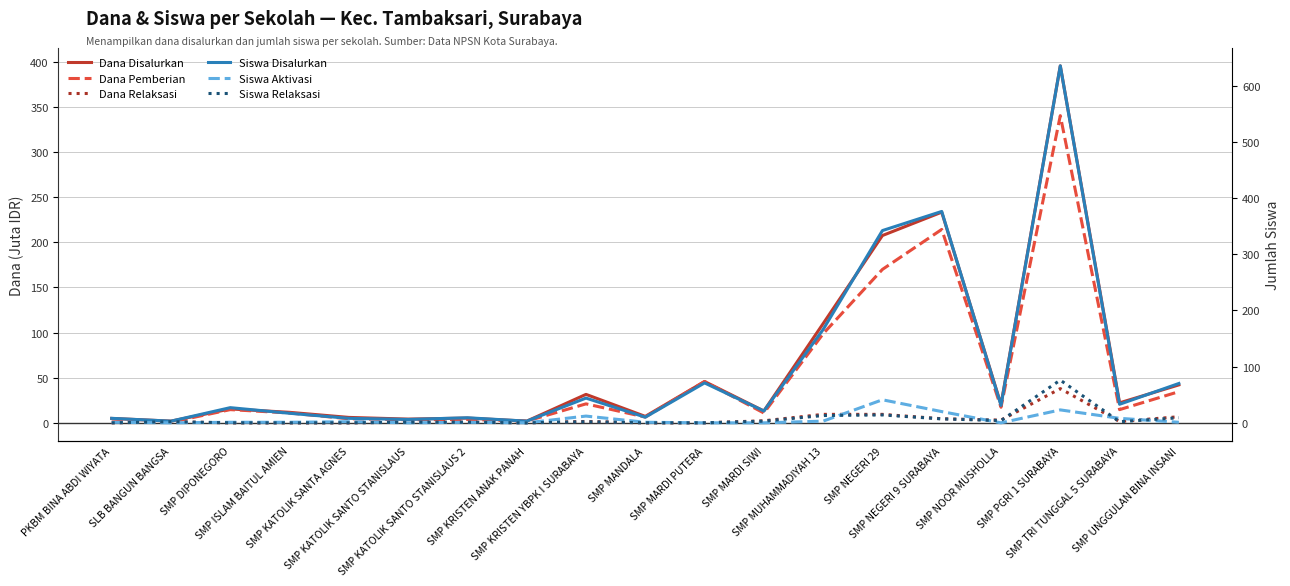

Reading left to right, what are all the values shown in this chart?

Dana Disalurkan: 4.9	1.9	15.4	11.6	6.0	4.1	5.2	1.9	31.5	7.1	45.8	13.1	109.9	207.4	233.2	20.2	395.2	22.1	42.0
Dana Pemberian: 4.1	0.8	14.6	10.9	4.5	3.4	3.8	1.9	21.0	6.4	45.8	10.9	98.6	169.9	214.1	17.2	340.1	14.6	34.5
Dana Relaksasi: 0.0	1.1	0.0	0.0	0.0	0.8	0.8	0.0	1.5	0.0	0.0	2.2	9.4	9.4	4.5	3.0	37.9	1.5	6.8
Siswa Disalurkan: 8.0	3.0	27.0	17.0	8.0	6.0	9.0	3.0	44.0	10.0	71.0	21.0	166.0	342.0	376.0	31.0	635.0	33.0	70.0
Siswa Aktivasi: 1.0	0.0	1.0	1.0	2.0	0.0	1.0	0.0	12.0	1.0	0.0	0.0	3.0	41.0	20.0	0.0	23.0	8.0	1.0
Siswa Relaksasi: 0.0	2.0	0.0	0.0	0.0	1.0	1.0	0.0	2.0	0.0	0.0	3.0	13.0	14.0	7.0	4.0	76.0	2.0	9.0